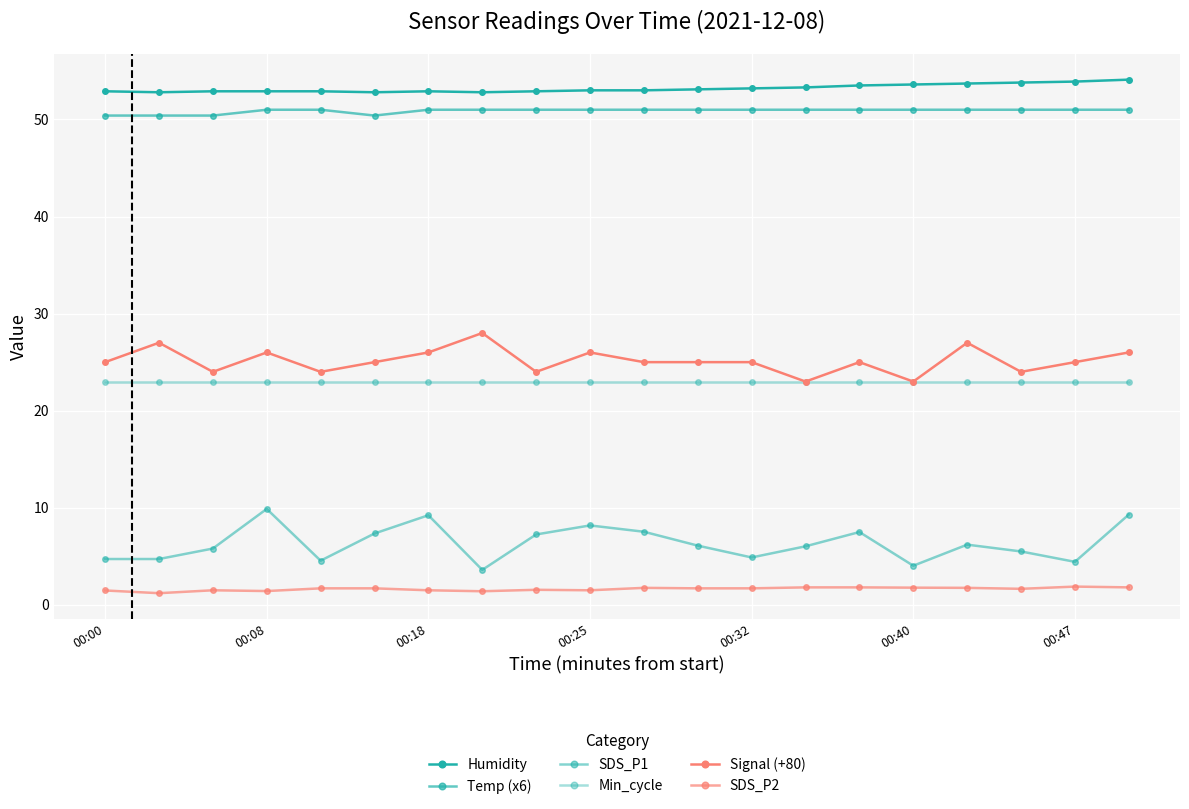

How many lines are shown in the chart?

6